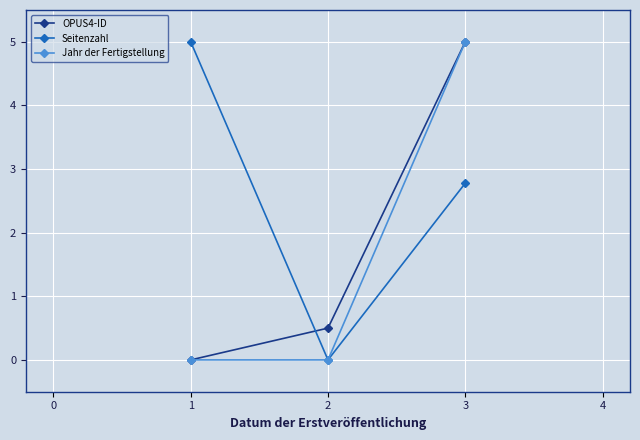

Which series has the largest total across all categories?

Seitenzahl